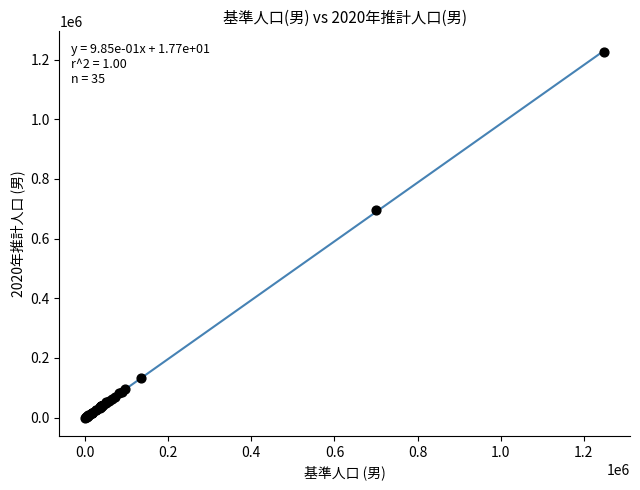

What Y value in the scatter plot is closest to 613459?

695548